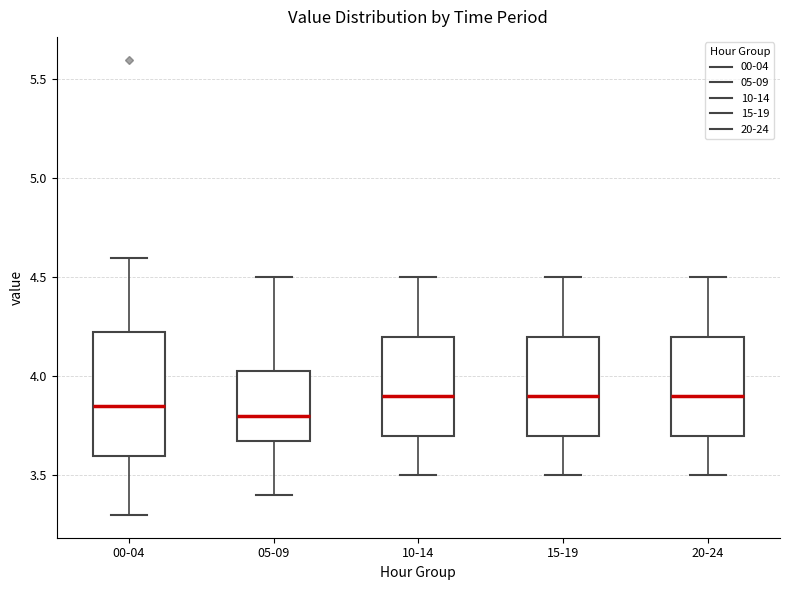

Where is the lower edge of the box for 05-09 on the y-axis? The values are not printed on the chart, so give them approximately, as read against the axis.

3.70